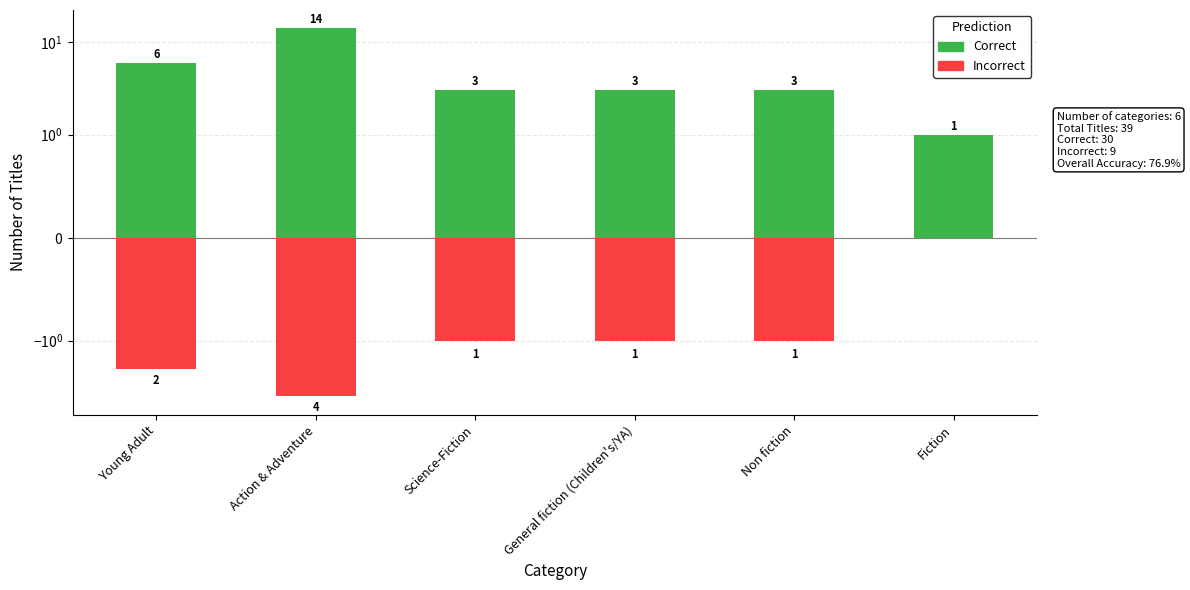

What is the spread (max minus min) of values at Science-Fiction?

4